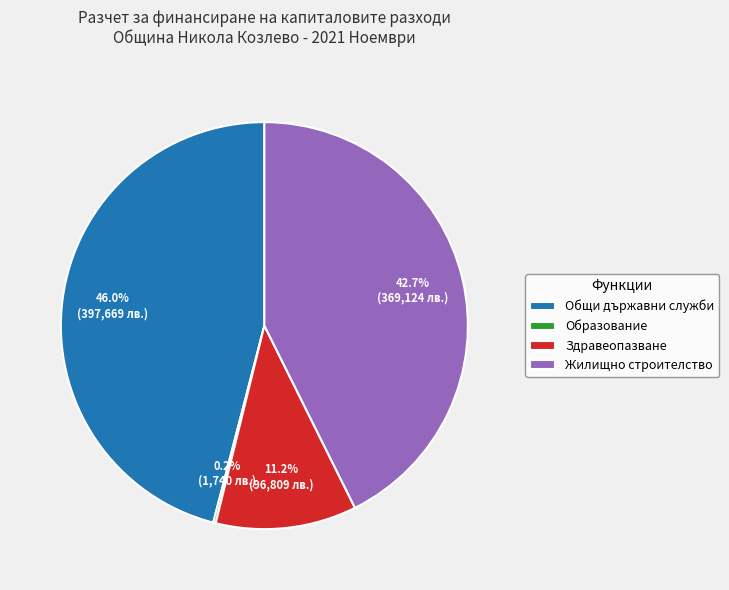

What is the ratio of the value at Общи държавни служби to the value at Здравеопазване?

4.1